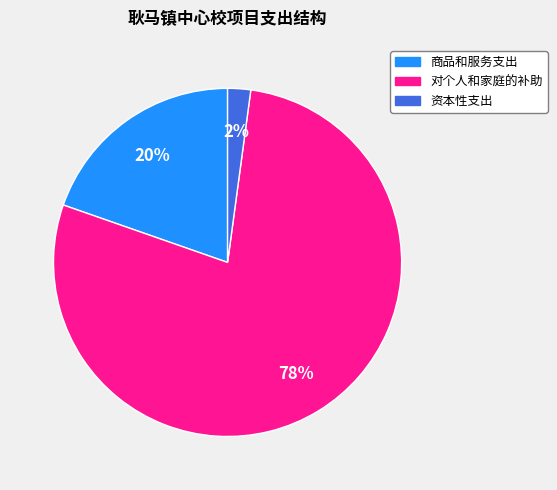

Is there a majority slice in this chart?

Yes